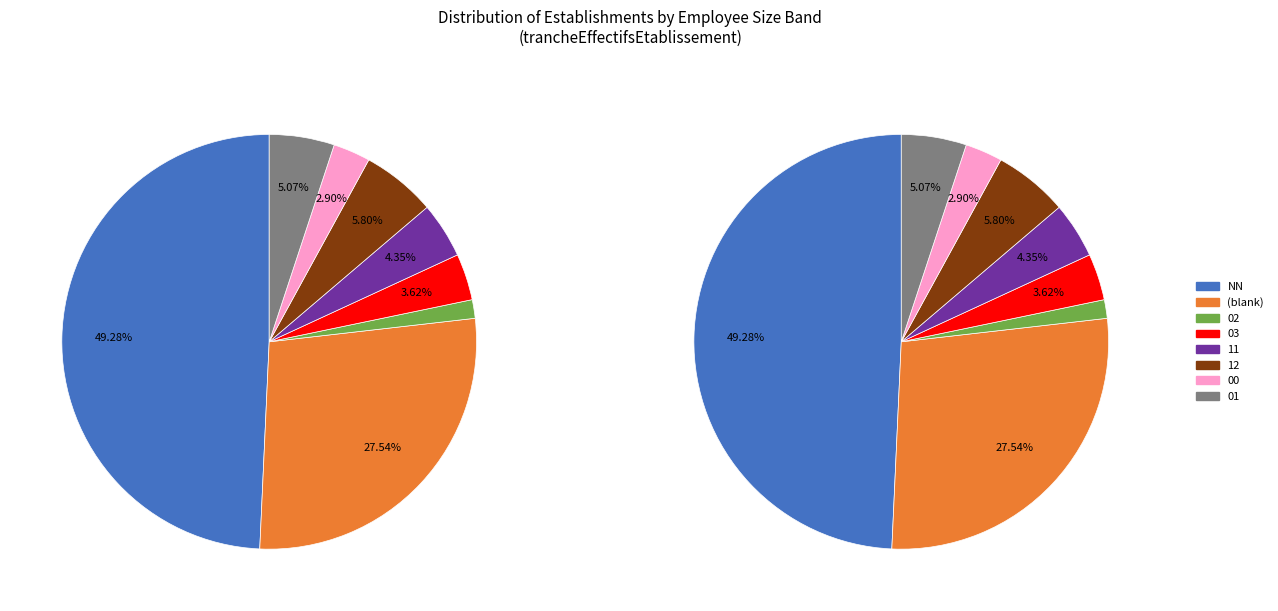

Which category has the smallest portion of the pie?

02